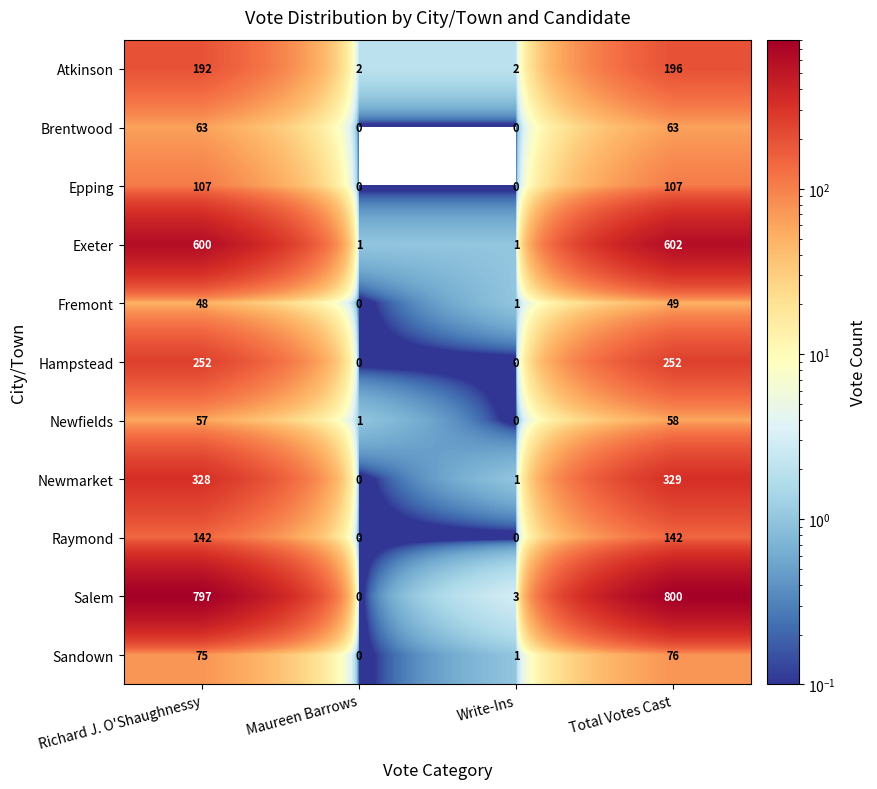

The Salem series shows 0 at Maureen Barrows. True or false?

True